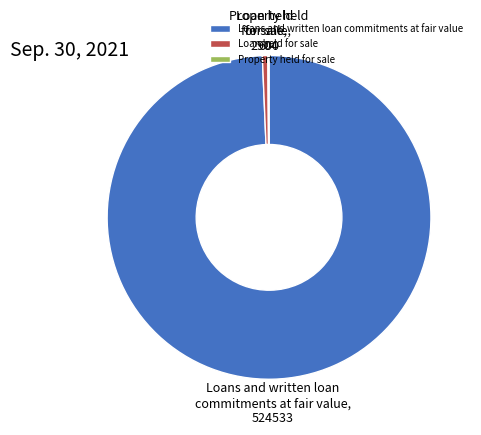

What is the largest slice in the pie chart?

Loans and written loan commitments at fair value